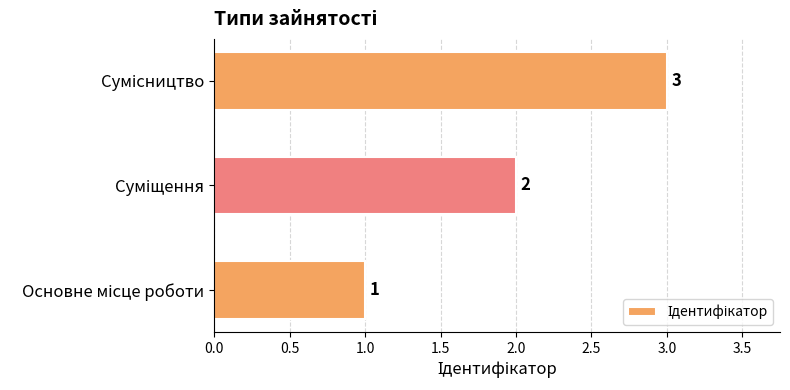

What is the greatest value displayed?

3